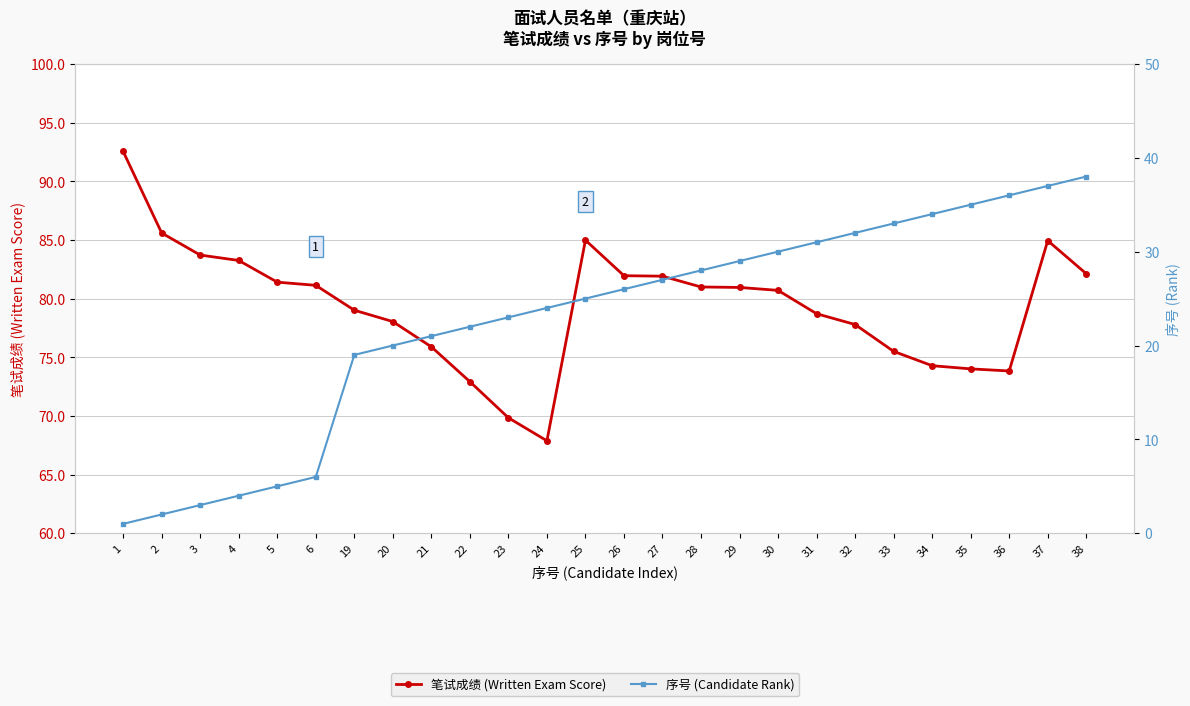

What is the average value of the 序号 (Candidate Rank) series?

22.7